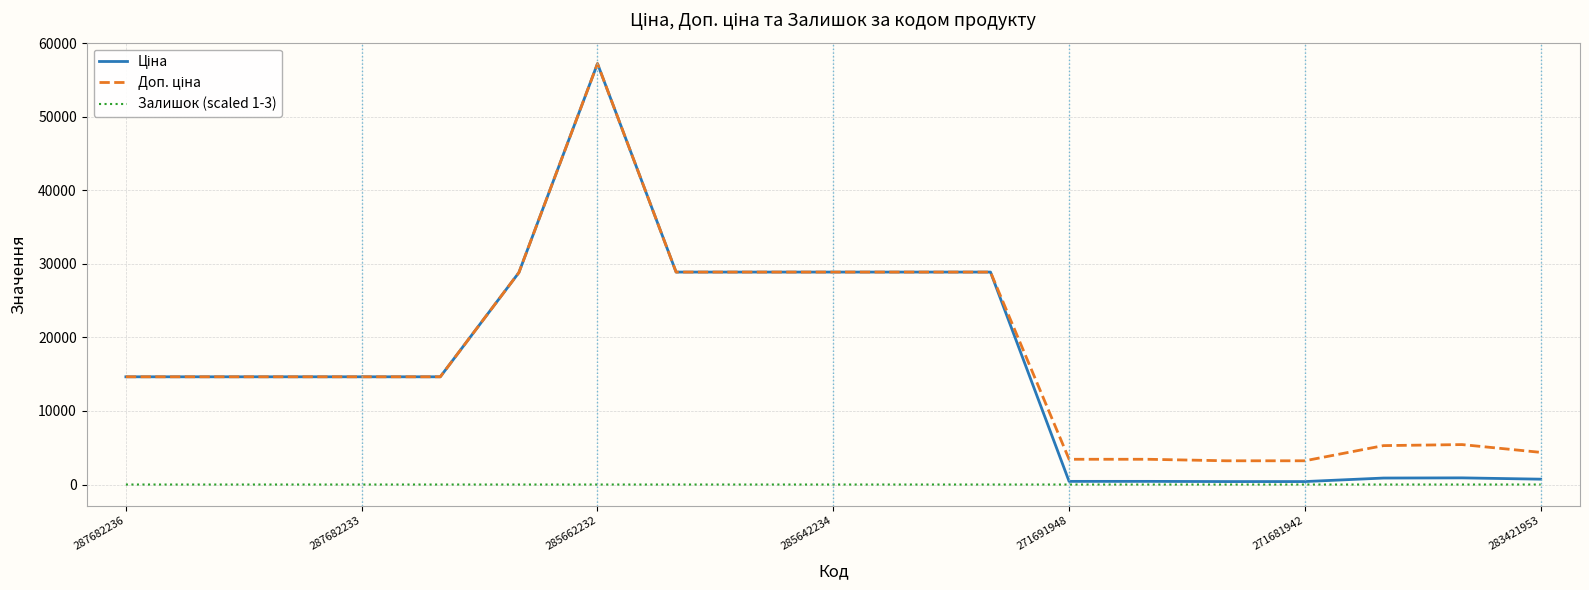

At which category is the sum across all series the highest?

285662232